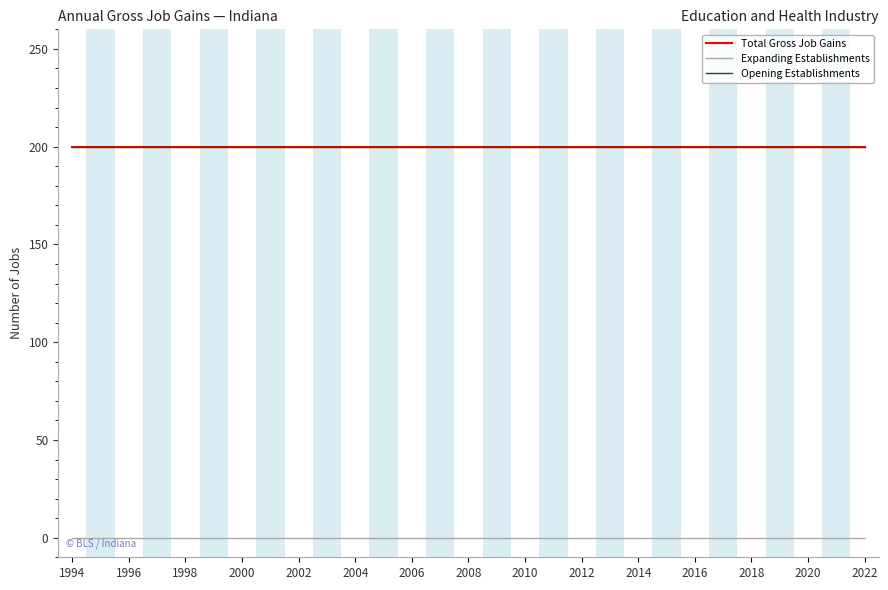

True or false: Total Gross Job Gains and Opening Establishments intersect in this chart.

False